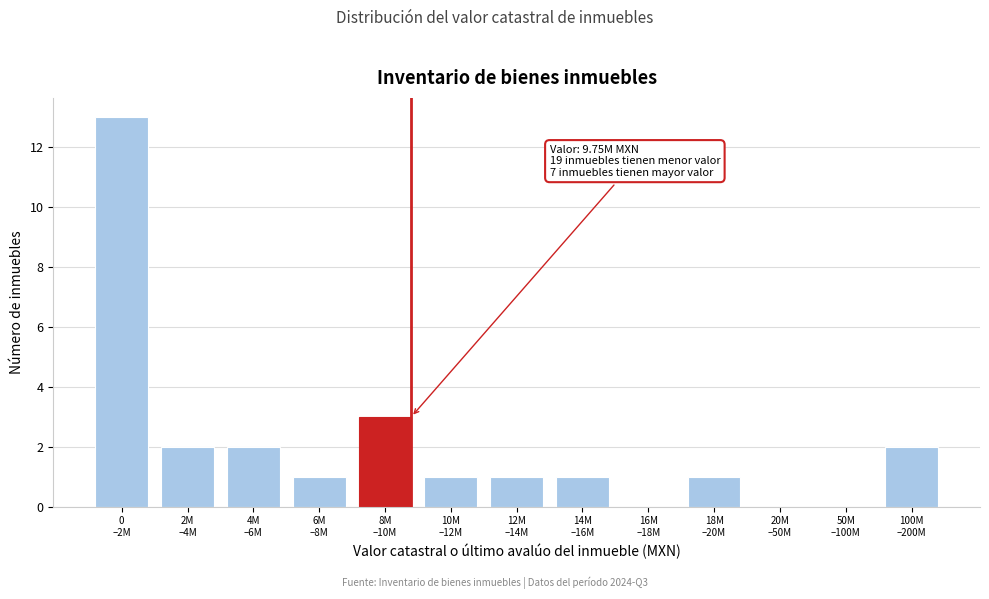

What is the maximum value shown in the chart?

13